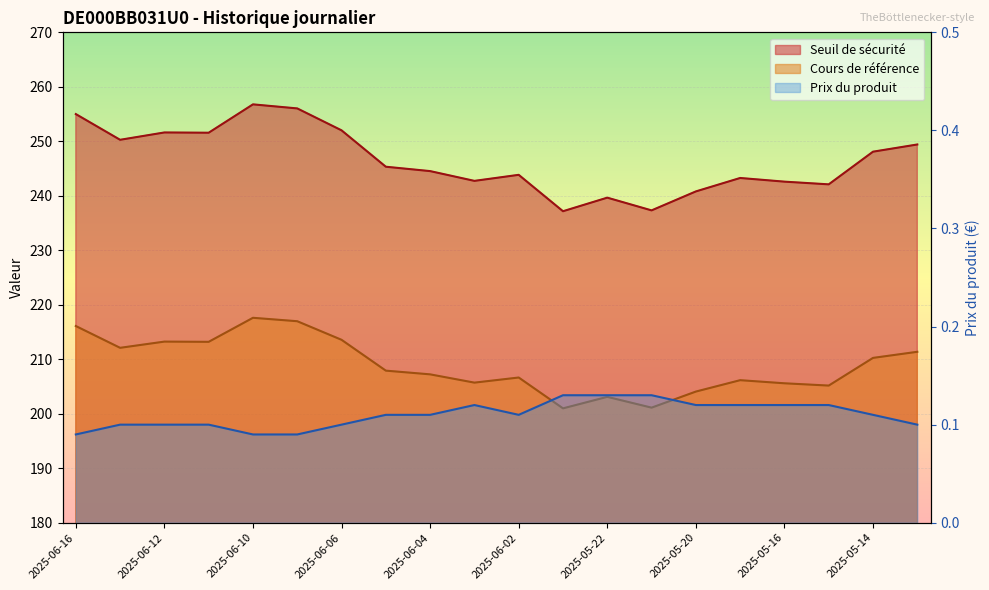

List the labels in order of Seuil de sécurité value, smallest first.

2025-05-23, 2025-05-21, 2025-05-22, 2025-05-20, 2025-05-15, 2025-05-16, 2025-06-03, 2025-05-19, 2025-06-02, 2025-06-04, 2025-06-05, 2025-05-14, 2025-05-13, 2025-06-13, 2025-06-11, 2025-06-12, 2025-06-06, 2025-06-16, 2025-06-09, 2025-06-10